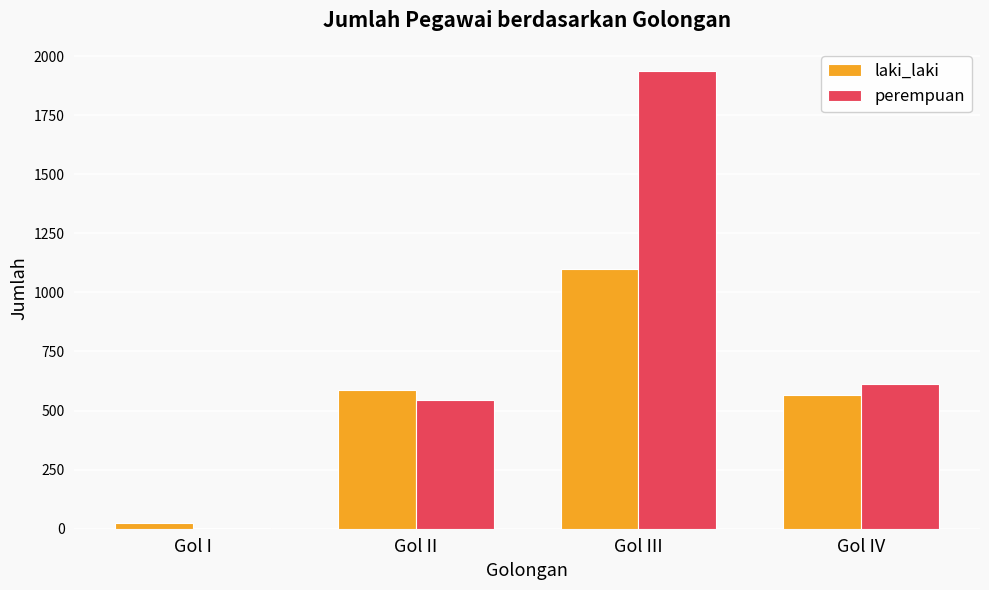

How many groups of bars are there?

4